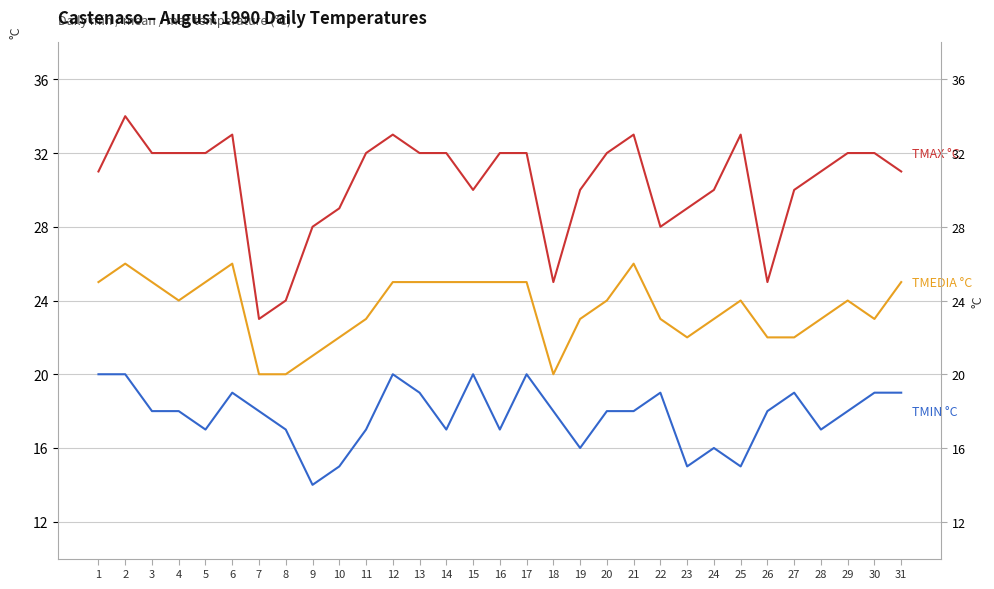

Which series changed the most between 2 and 8?

TMAX °C